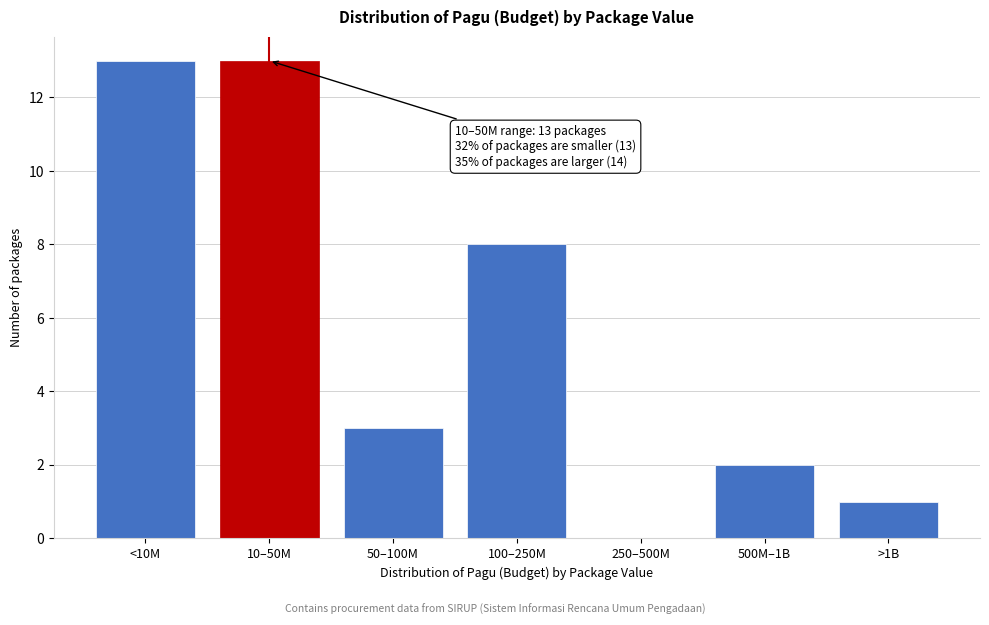

Reading left to right, what are all the values shown in this chart?

<10M=13	10–50M=13	50–100M=3	100–250M=8	250–500M=0	500M–1B=2	>1B=1